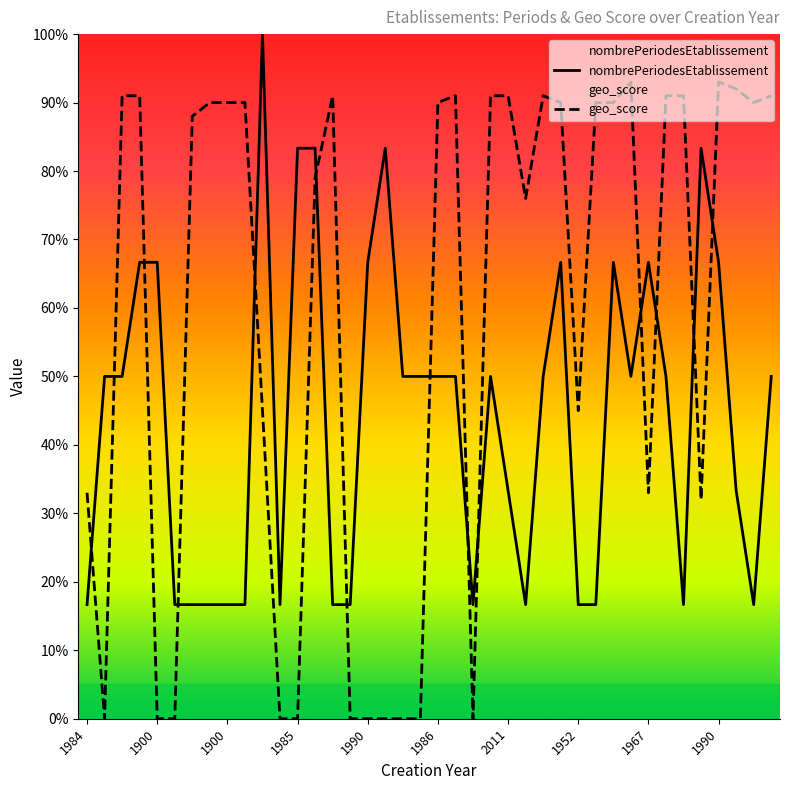

What is the spread (max minus min) of values at 10?

55.0